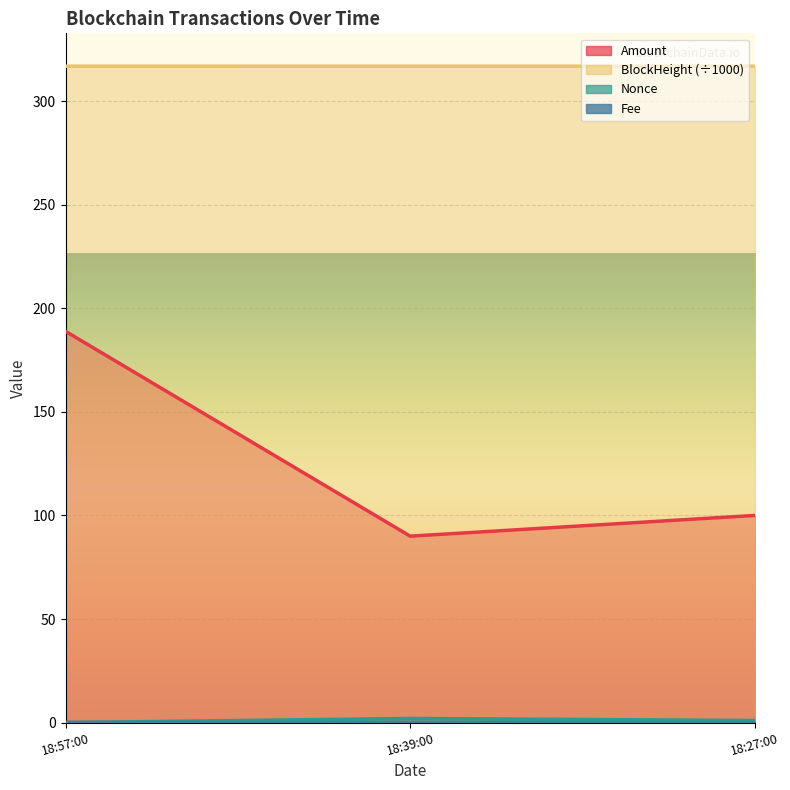

Rank the series at 18:57:00 from lowest to highest value.

Nonce, Fee, Amount, BlockHeight